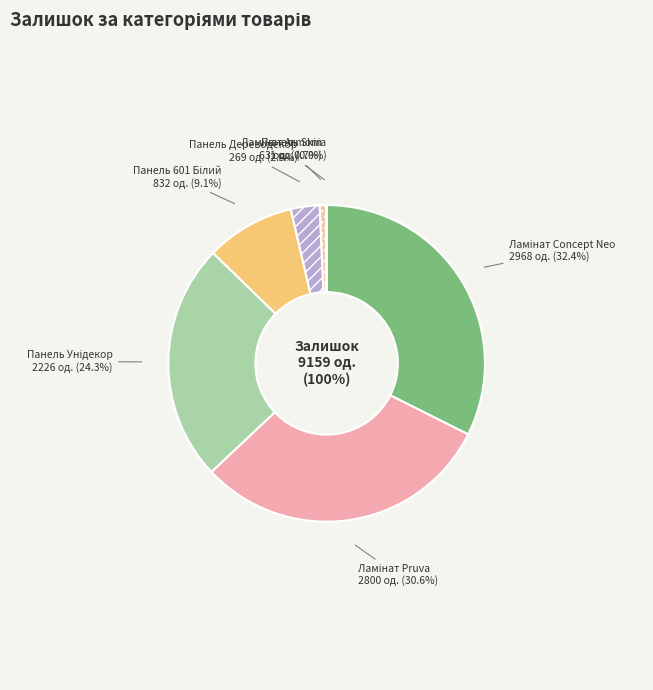

Rank the categories by value from lowest to highest.

Ламінат AGT Armonia Large, Панель Skin 18 мм, Панель AGT 18 мм Дереводекор, Панель AGT 18 мм 601 Білий, Панель AGT 18 мм Унідекор (Lam), Ламінат AGT Pruva, Ламінат AGT Concept Neo Series